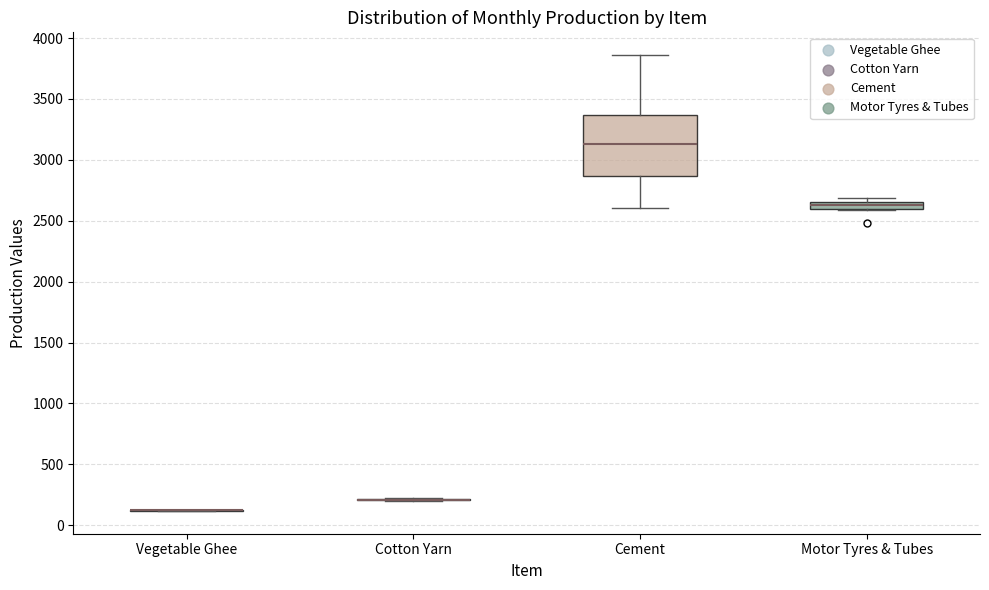

Which box is the tallest, from its lower edge to its upper edge?

Cement